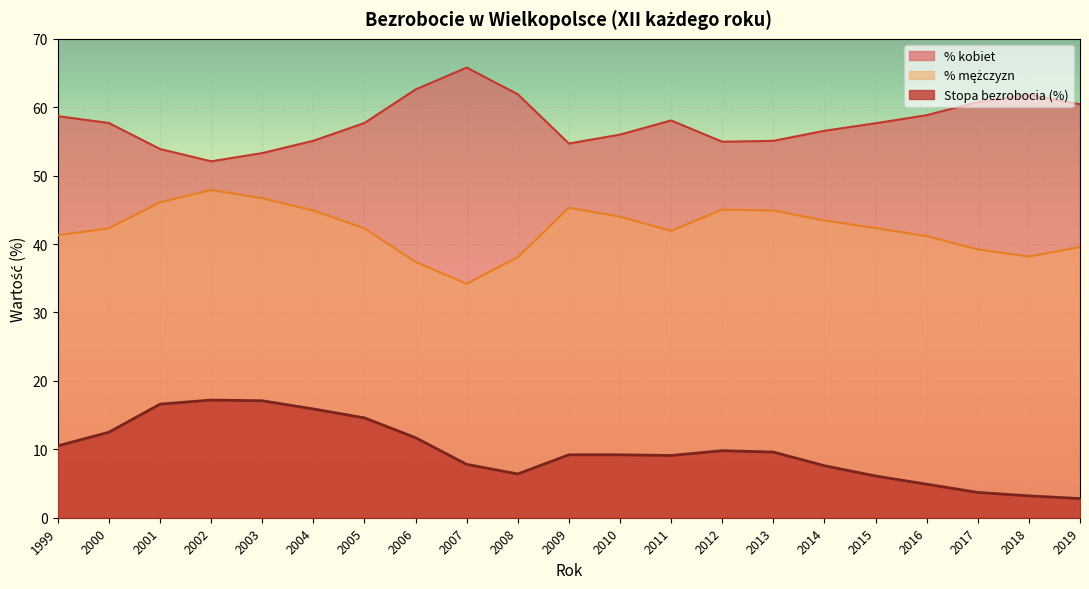

True or false: % kobiet has more than 2 points higher than both neighbors.

True